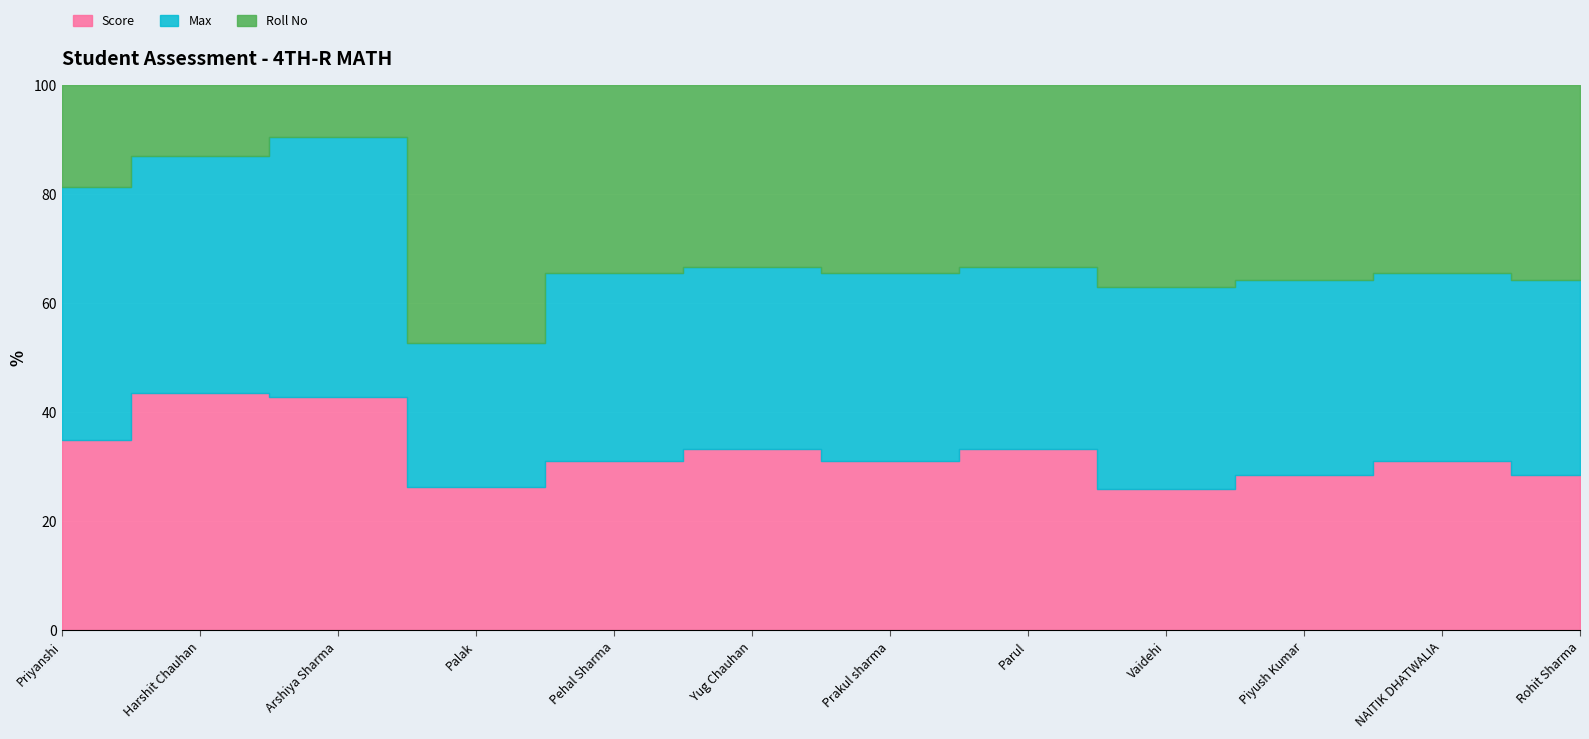

What is the total value across all series at NAITIK DHATWALIA?

29.0